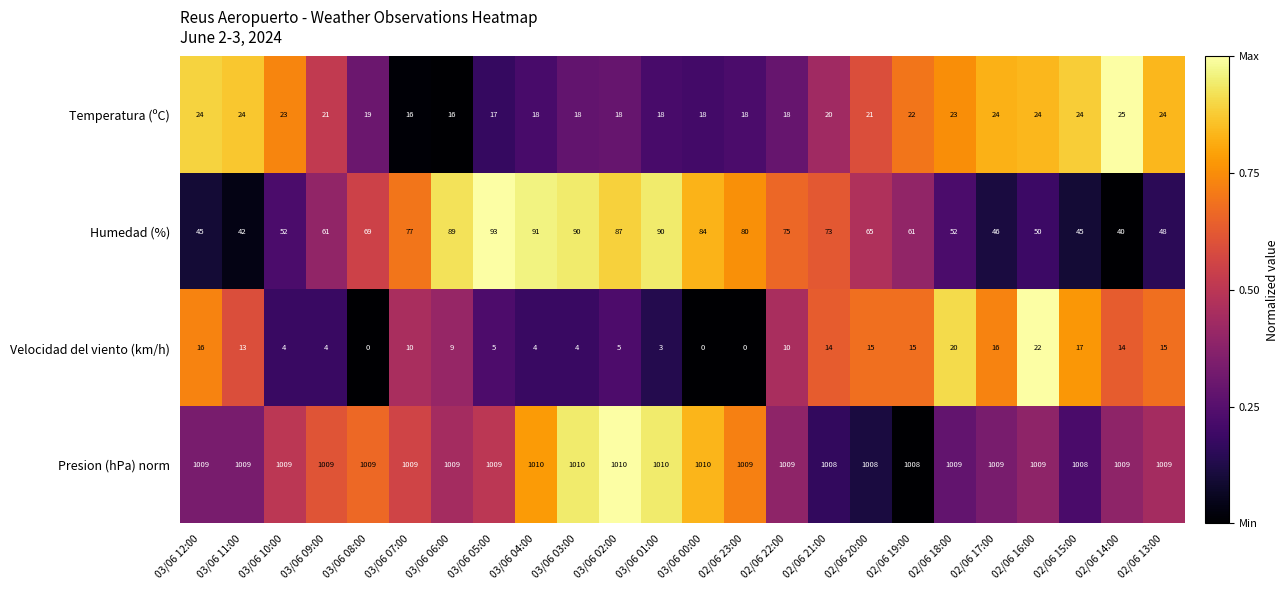

What is the difference between the highest and lowest values at 02/06 20:00?

993